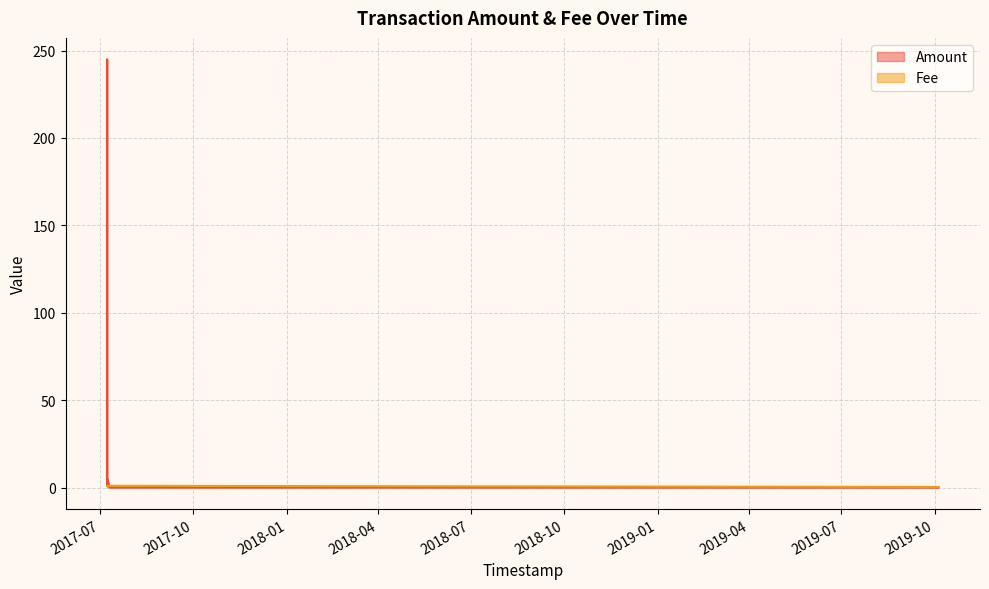

Which series has the widest spread of values?

Amount